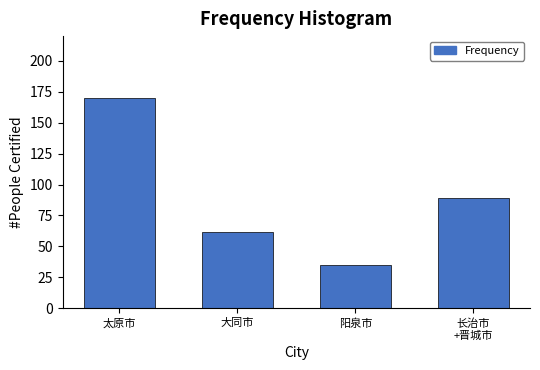

Reading left to right, list all the values displayed in this chart.

170	62	35	89